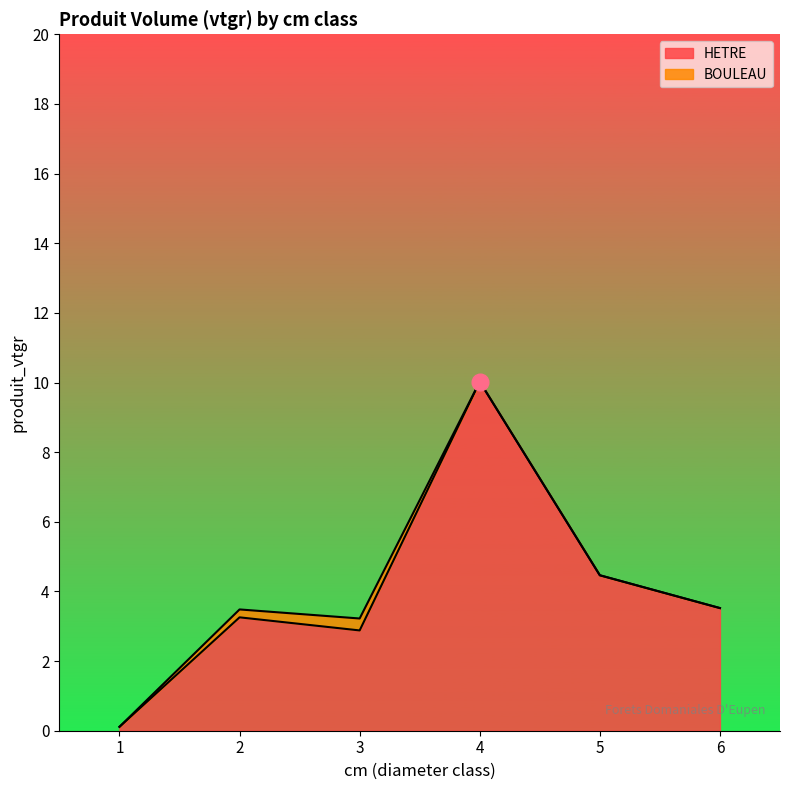

How many values exceed 3?

4